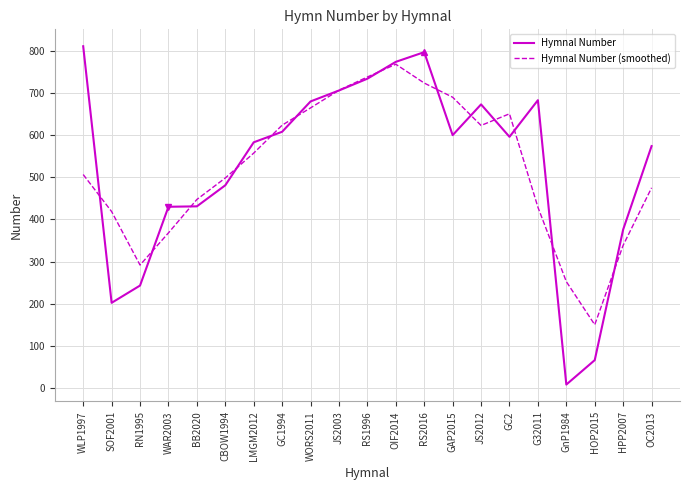

At which category does the chart reach its minimum across all series?

GnP1984